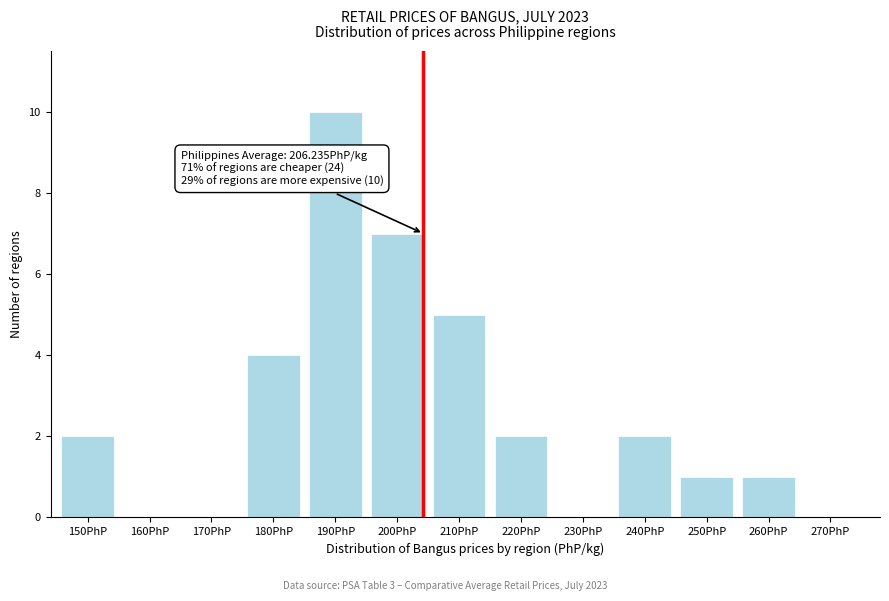

Reading left to right, list all the values displayed in this chart.

150PhP=2	160PhP=0	170PhP=0	180PhP=4	190PhP=10	200PhP=7	210PhP=5	220PhP=2	230PhP=0	240PhP=2	250PhP=1	260PhP=1	270PhP=0